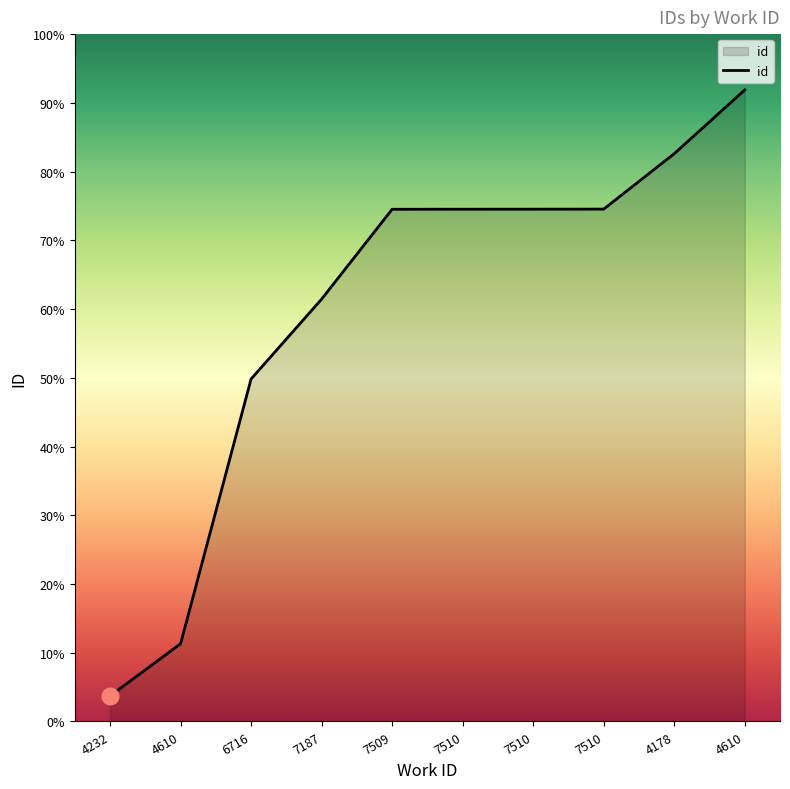

Does the chart have visible grid lines?

No